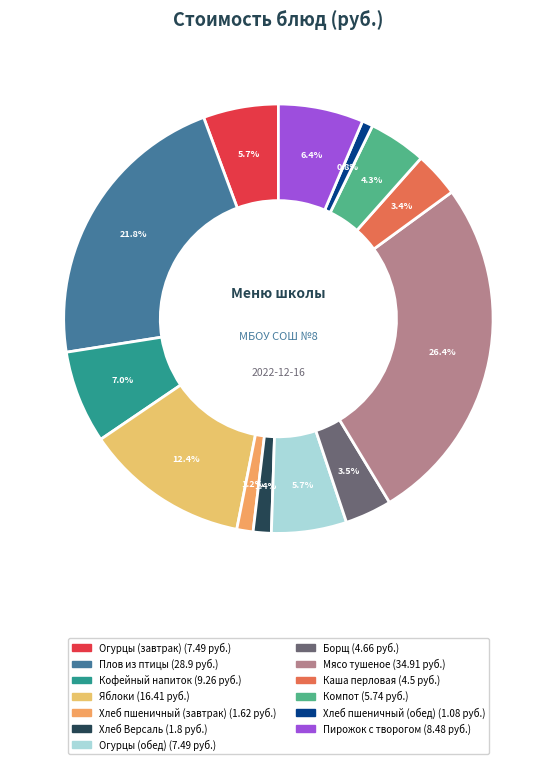

Combined, what portion of the pie is Компот and Кофейный напиток?

11.3%